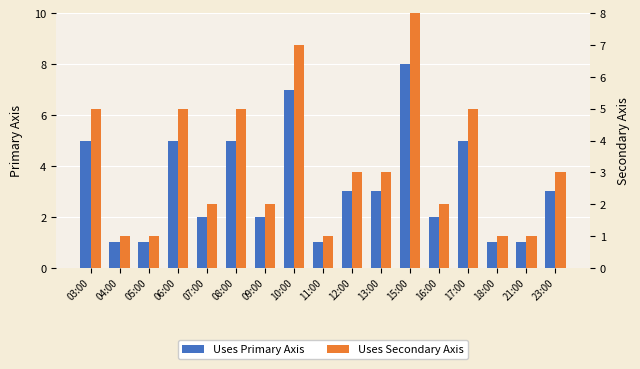

Between 18:00 and 08:00, which is larger?

08:00